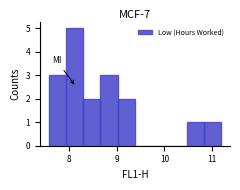

Around what value on the x-axis is the tallest bar? Give the approximate position of its centre, as read against the axis.

8.1